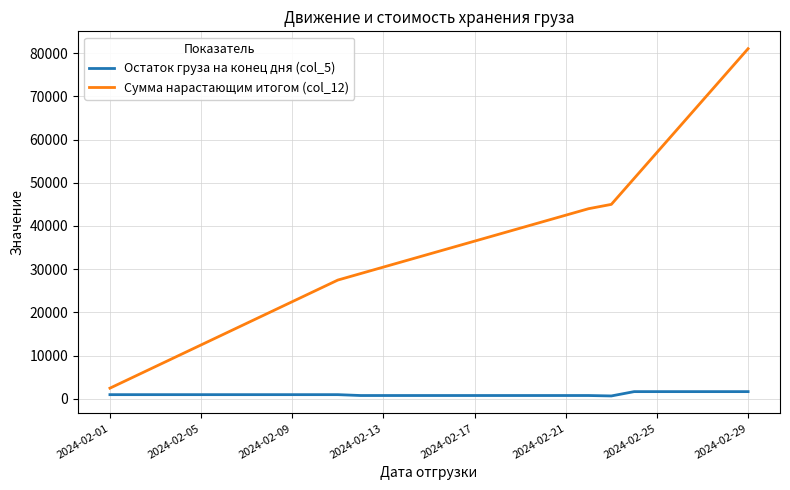

List the series in order of their overall mean, lowest first.

Остаток груза на конец дня (col_5), Сумма нарастающим итогом (col_12)